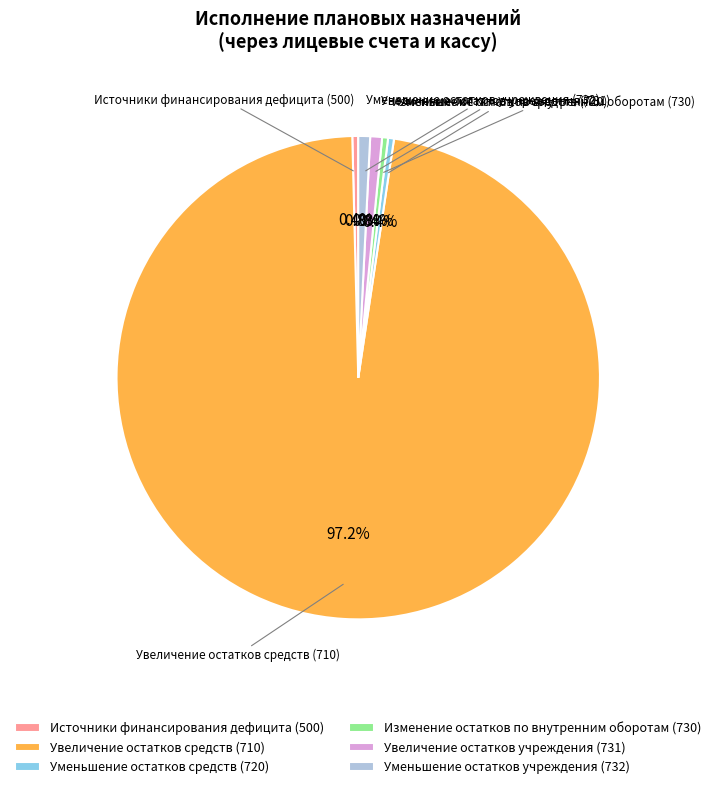

What portion of the pie excludes Источники финансирования дефицита (500)?

99.6%